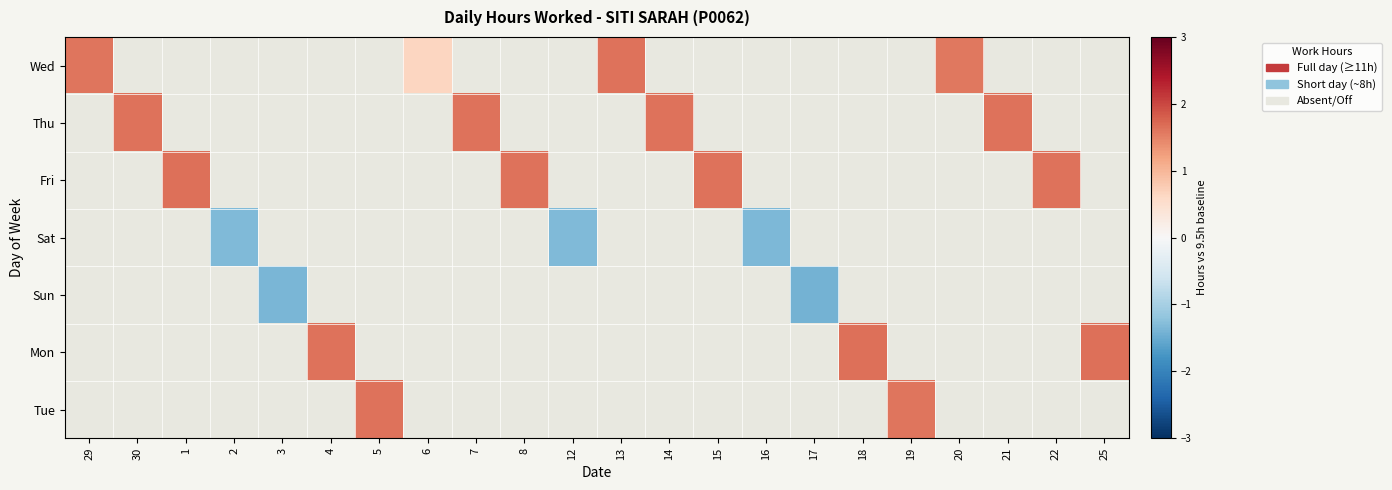

At how many categories does at least one series exceed 1?

16